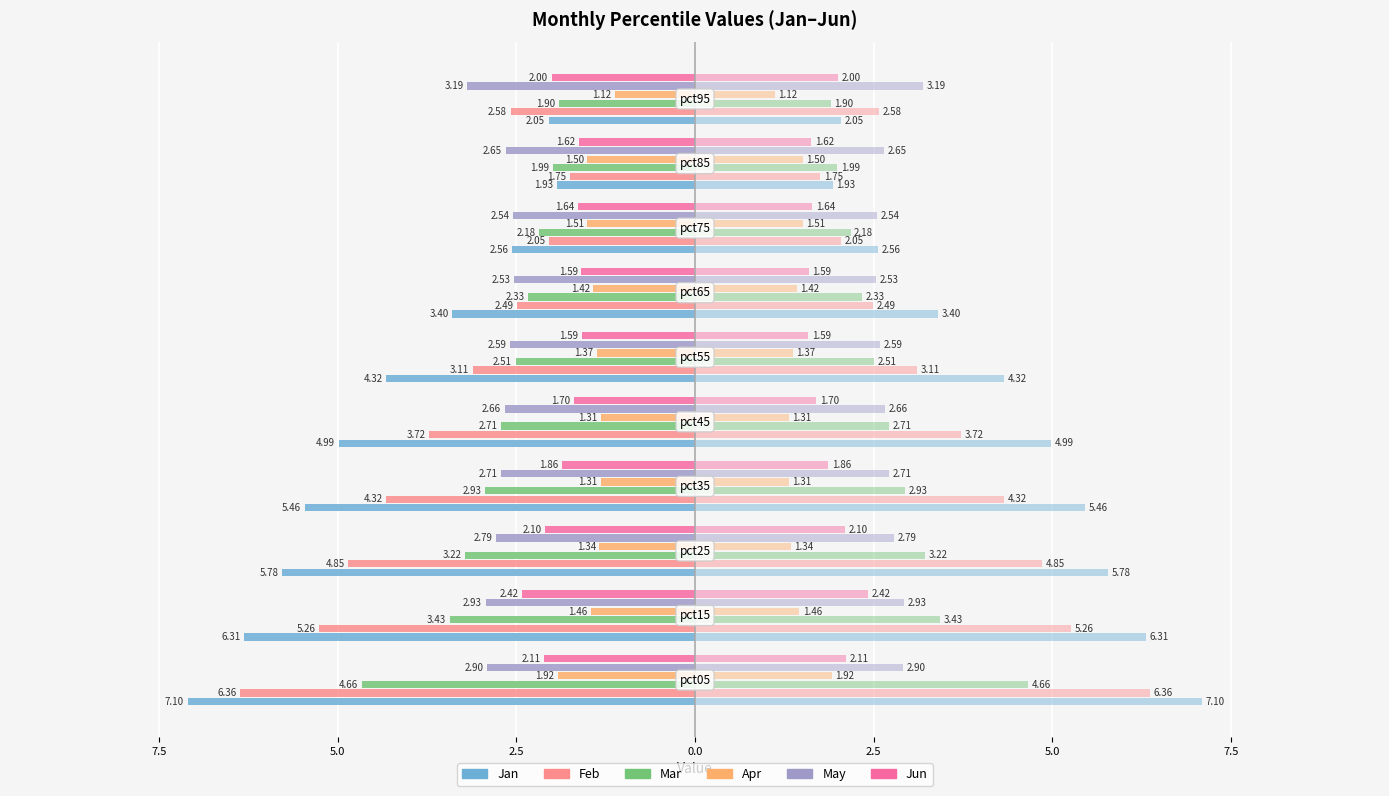

How many values in the Mar series are below -2?

8